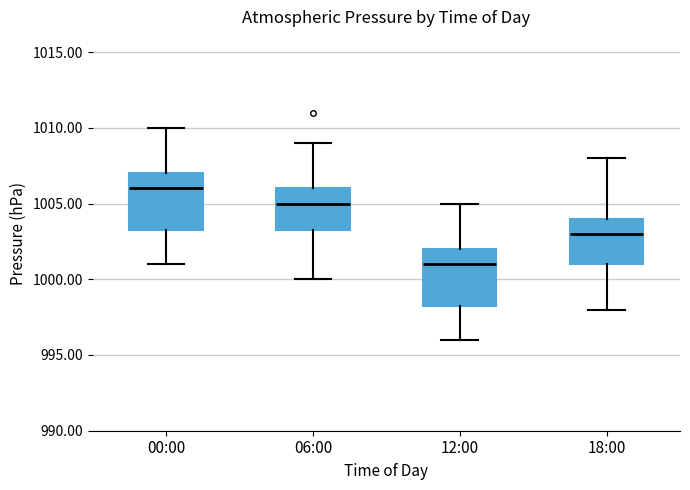

Where is the lower edge of the box for 12:00 on the y-axis? The values are not printed on the chart, so give them approximately, as read against the axis.

998.5